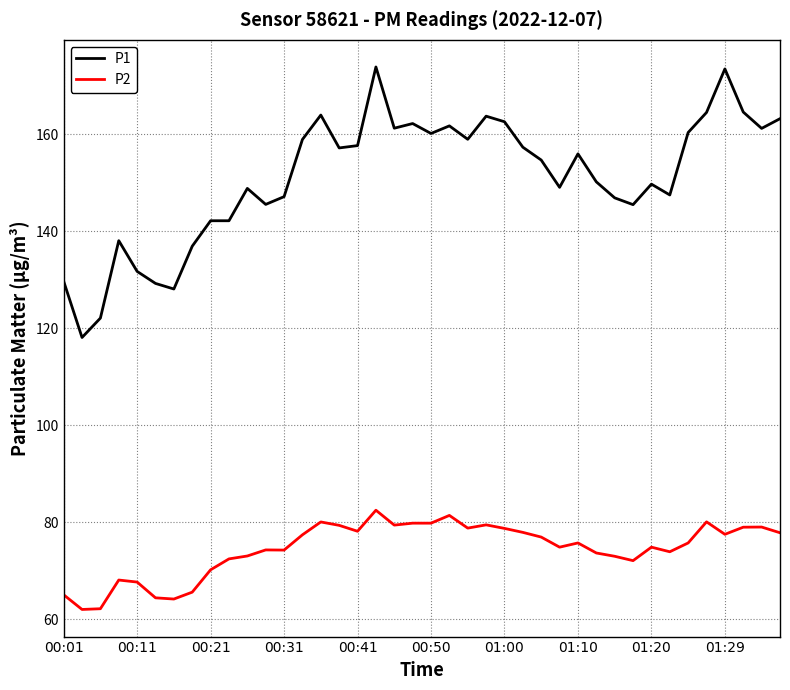

Which series has the largest total across all categories?

P1